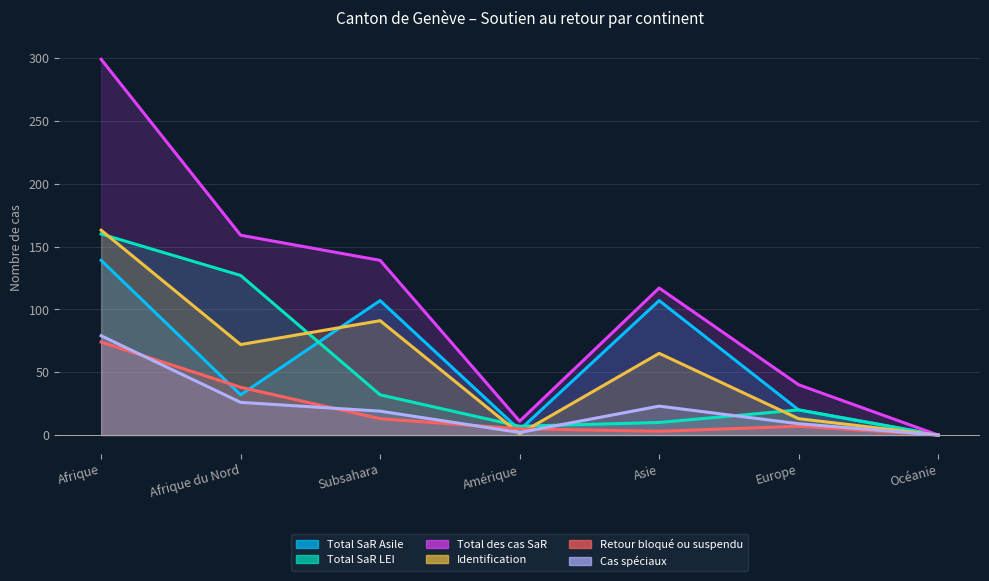

Is the value of Total des cas SaR at Subsahara greater than the value of Retour bloqué ou suspendu at Asie?

Yes